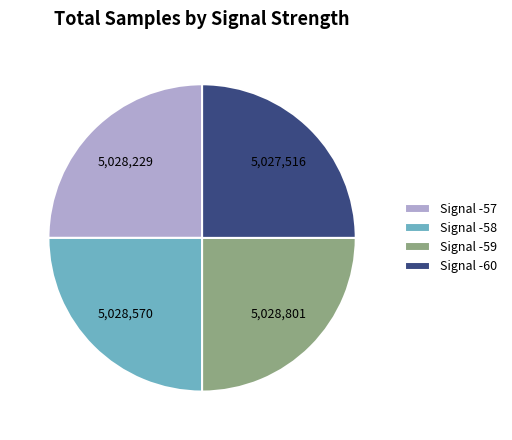

Approximately how many times larger is the value at Signal -59 compared to Signal -57?

1.0